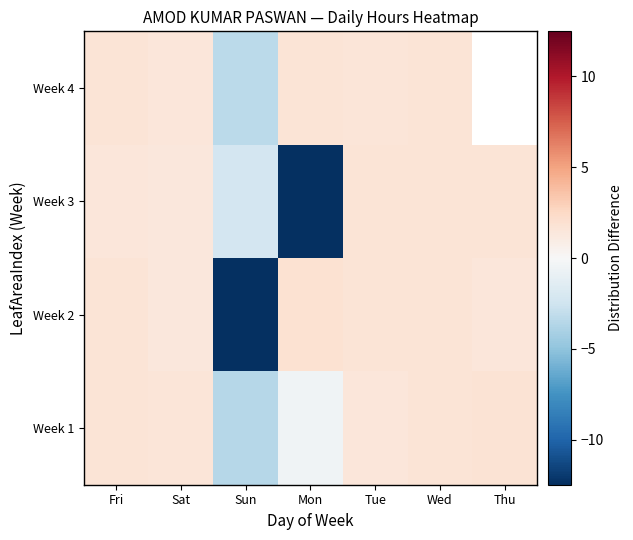

What is the sum of all Week 3 values?

-6.9